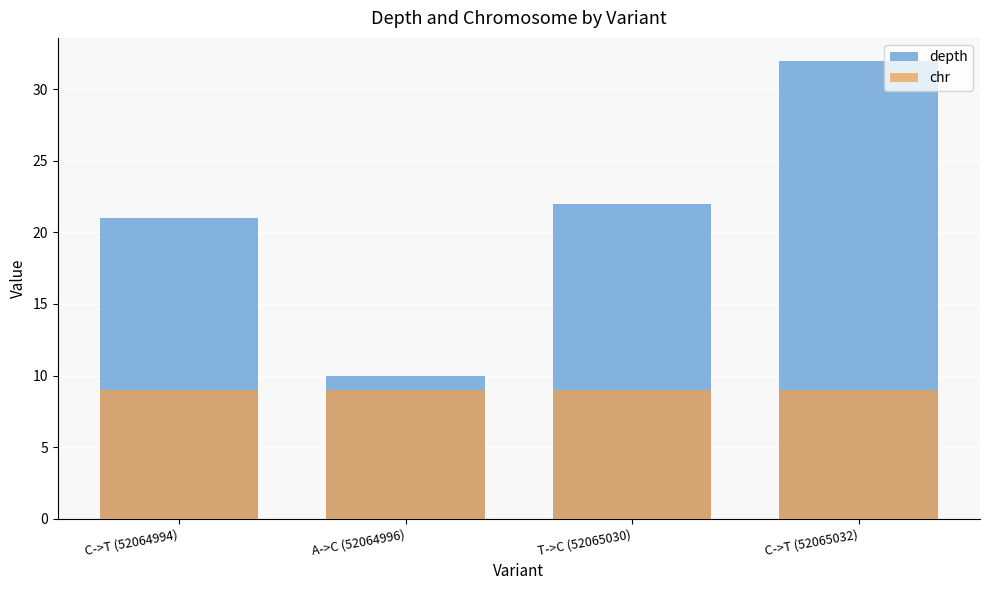

Reading left to right, transcribe all the data shown in this chart.

depth: C->T (52064994)=21	A->C (52064996)=10	T->C (52065030)=22	C->T (52065032)=32
chr: C->T (52064994)=9	A->C (52064996)=9	T->C (52065030)=9	C->T (52065032)=9